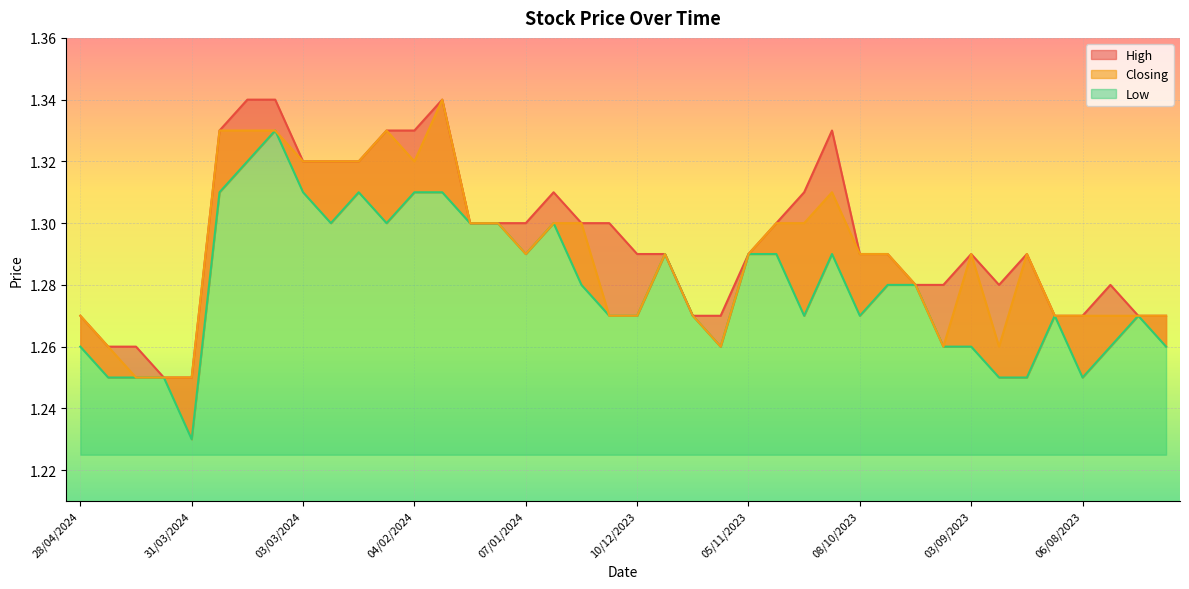

List the series in order of their overall mean, lowest first.

Low, Closing, High